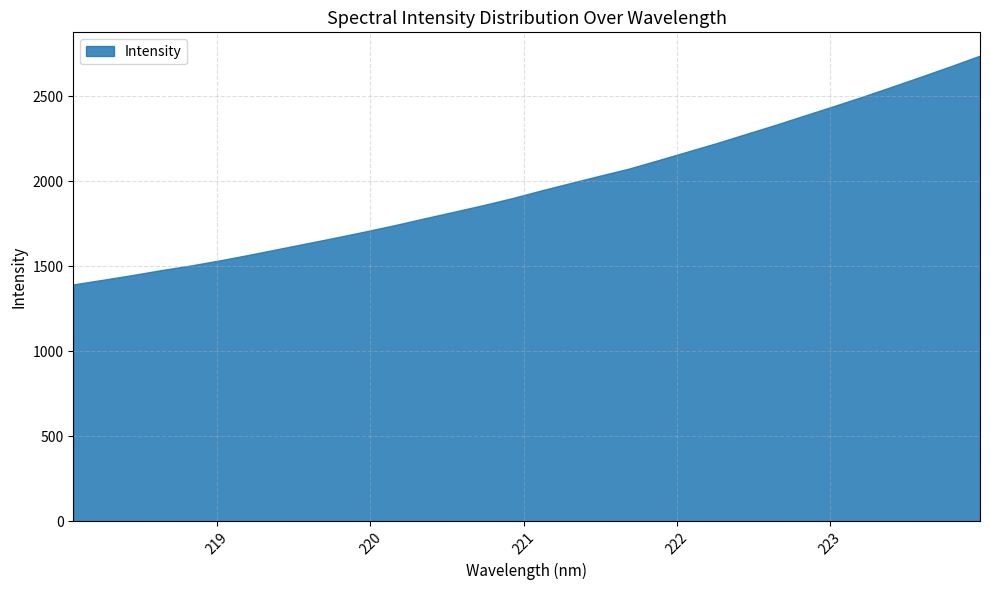

How many distinct data groups are displayed?

1